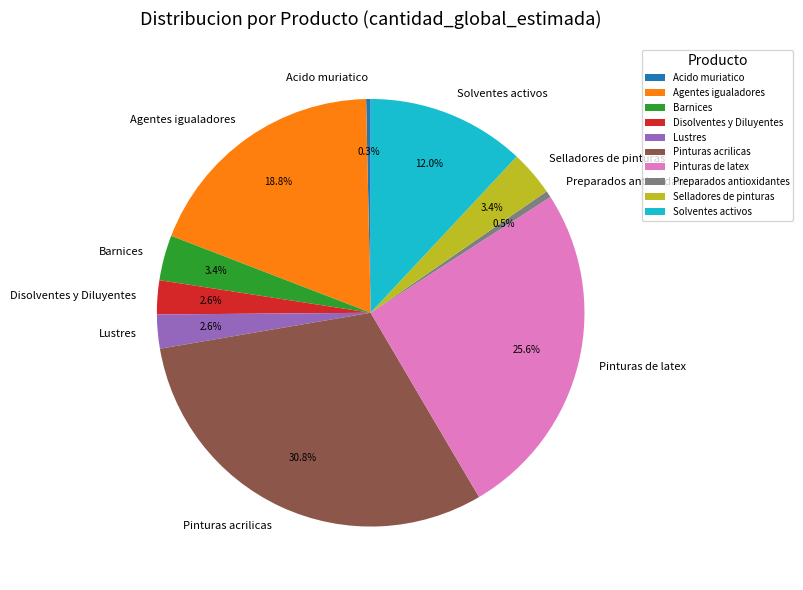

How many segments does this pie chart have?

10